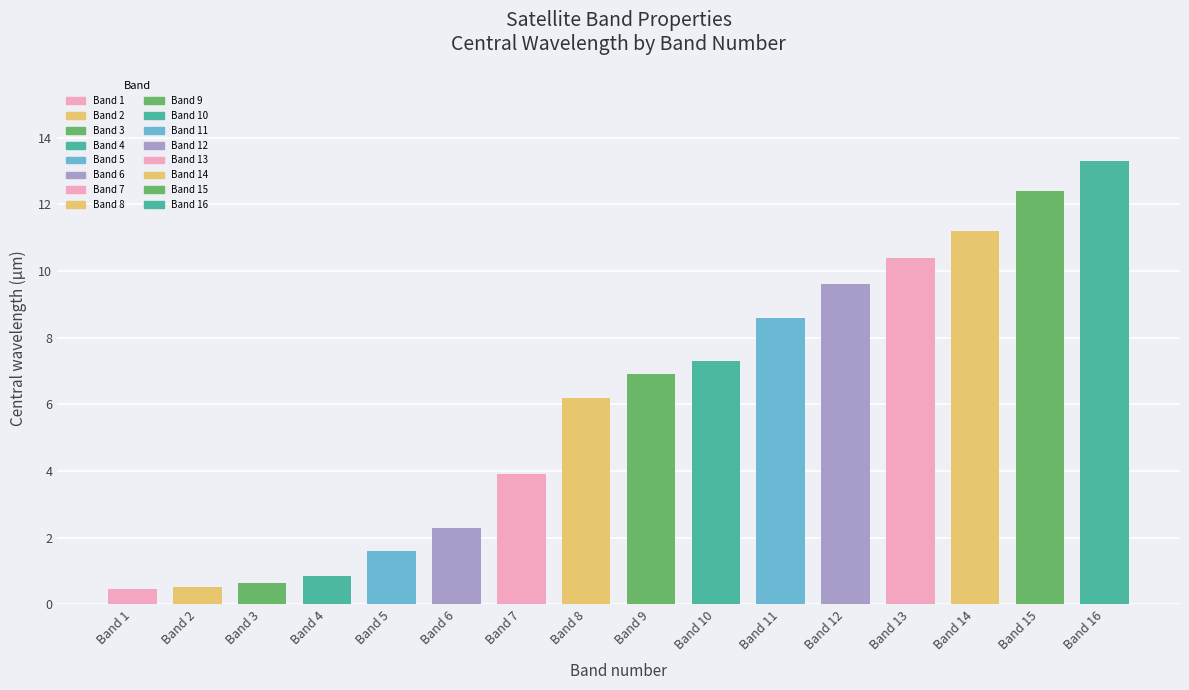

Count the number of categories in the chart.

16